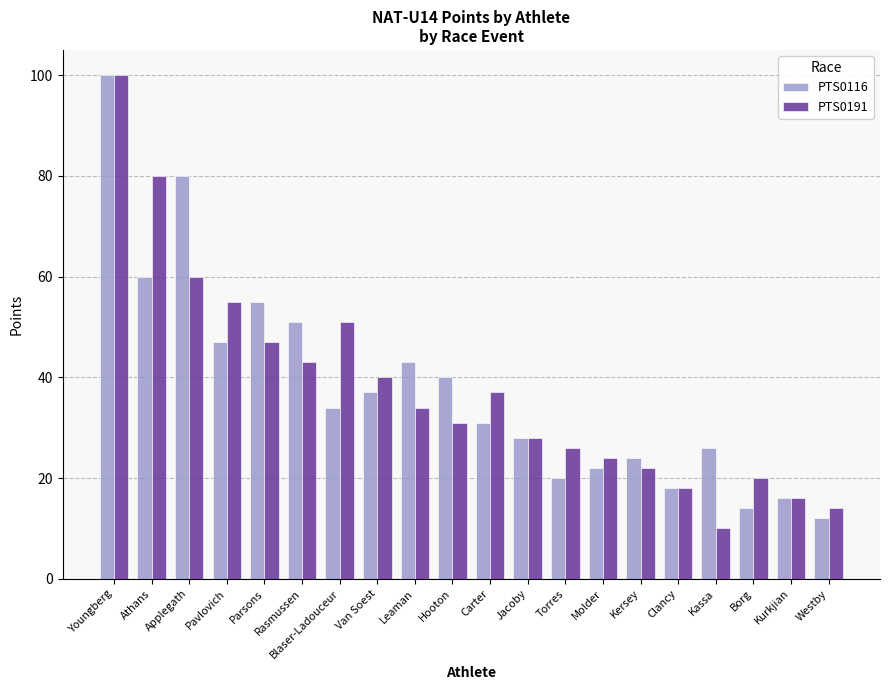

The value of PTS0116 at Athans is 60. True or false?

True